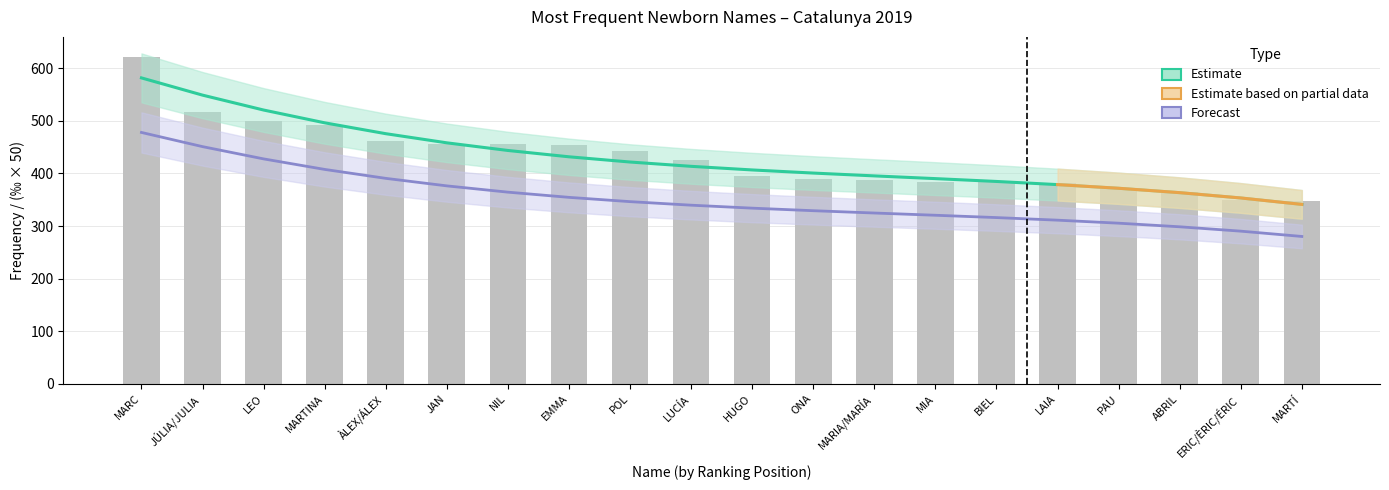

How many data points are less than 426?

10